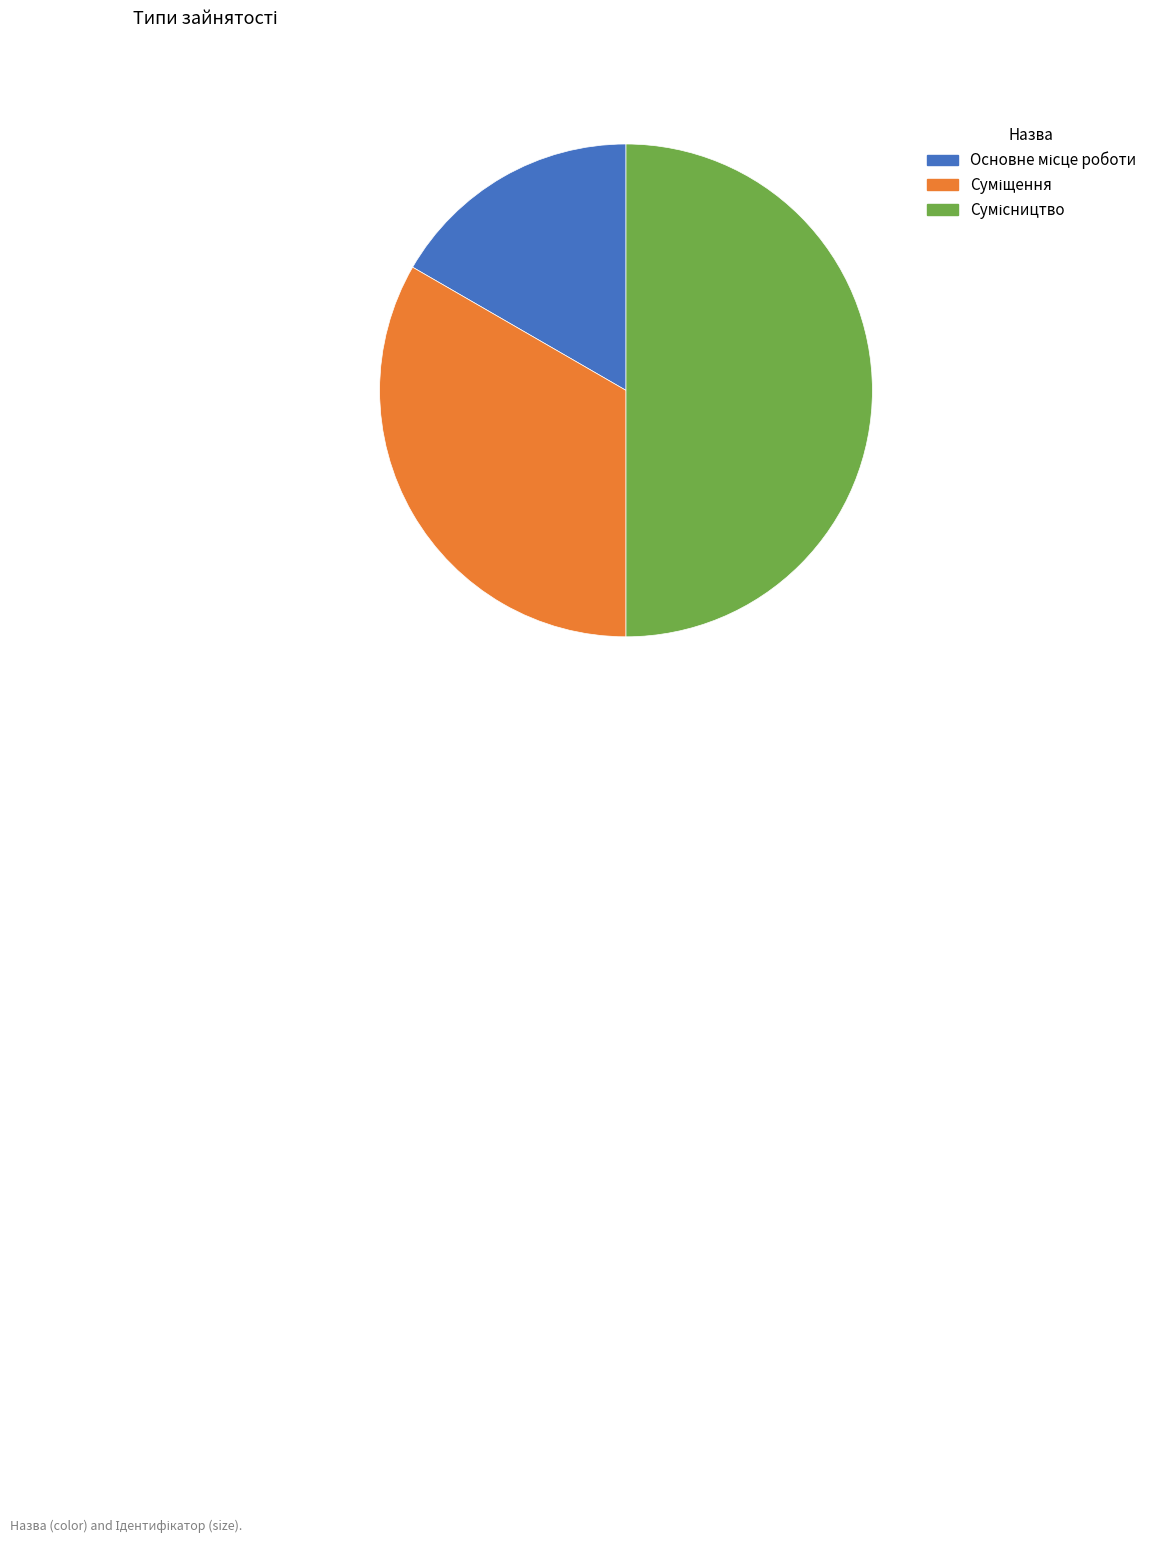

What is the ratio of the value at Суміщення to the value at Основне місце роботи?

2.0